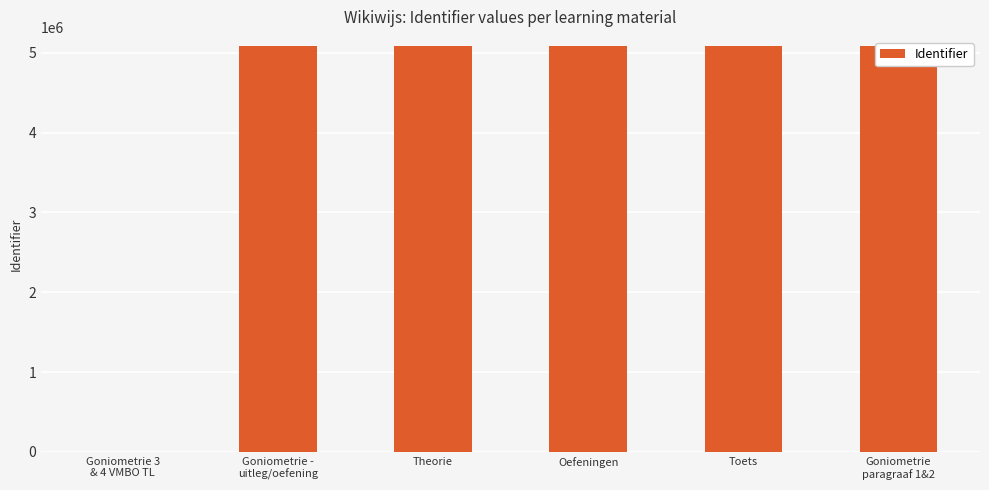

What is the ratio of the value at Oefeningen to the value at Theorie?

1.0